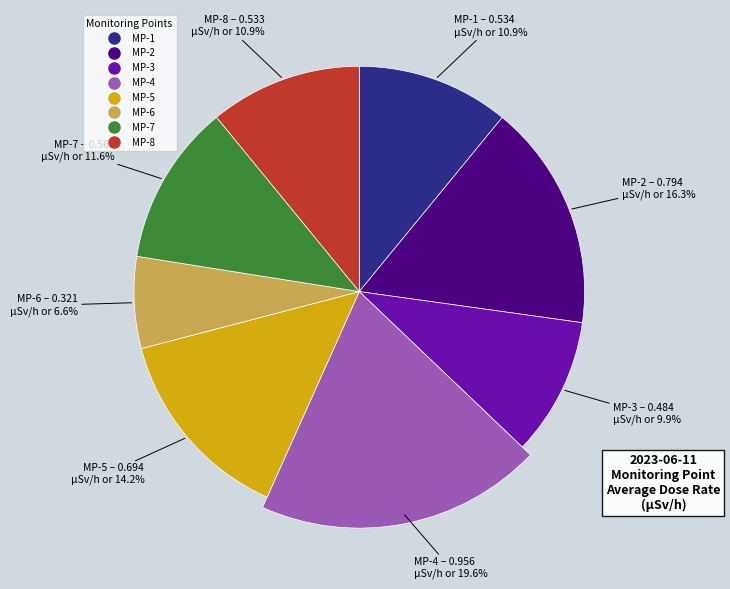

To the nearest percent, what is the average slice percentage?

12%